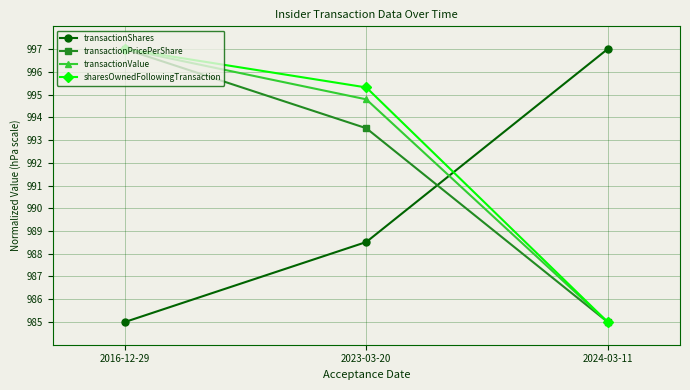

At which category is the sum across all series the highest?

2016-12-29